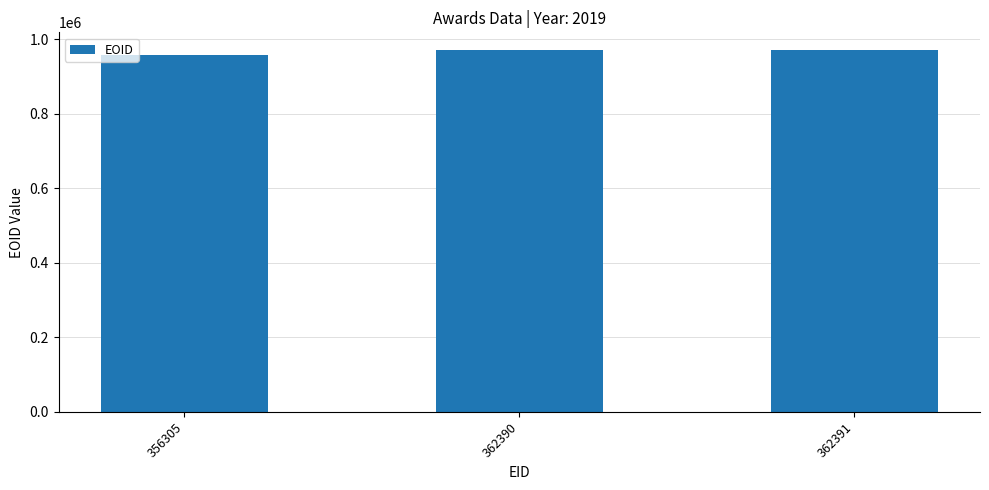

How many values are below 969420?

1